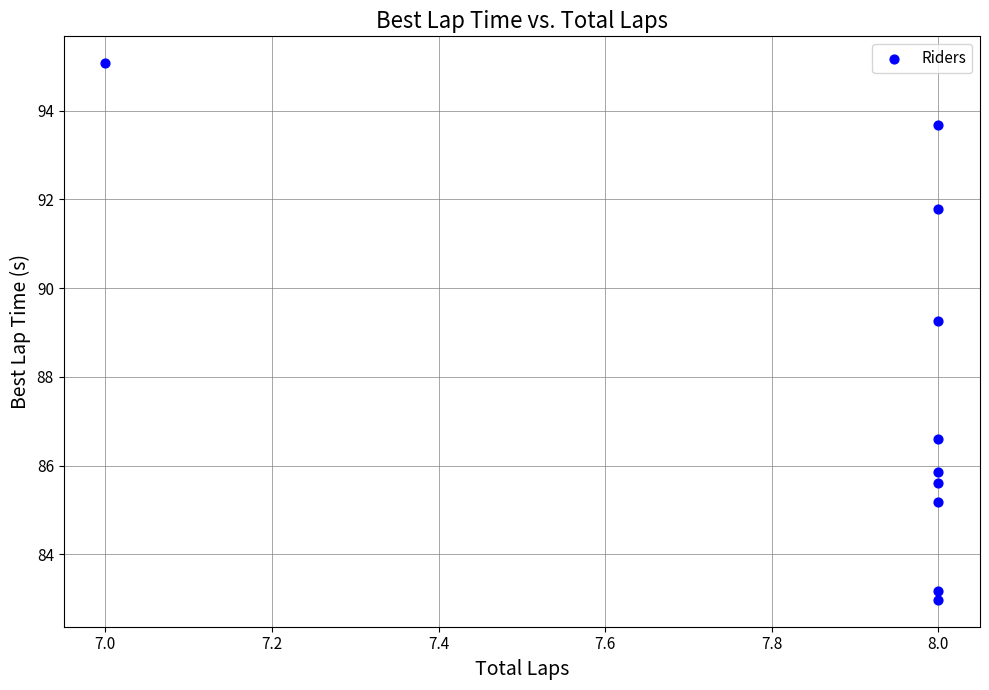

What Y value in the scatter plot is closest to 89?

89.3